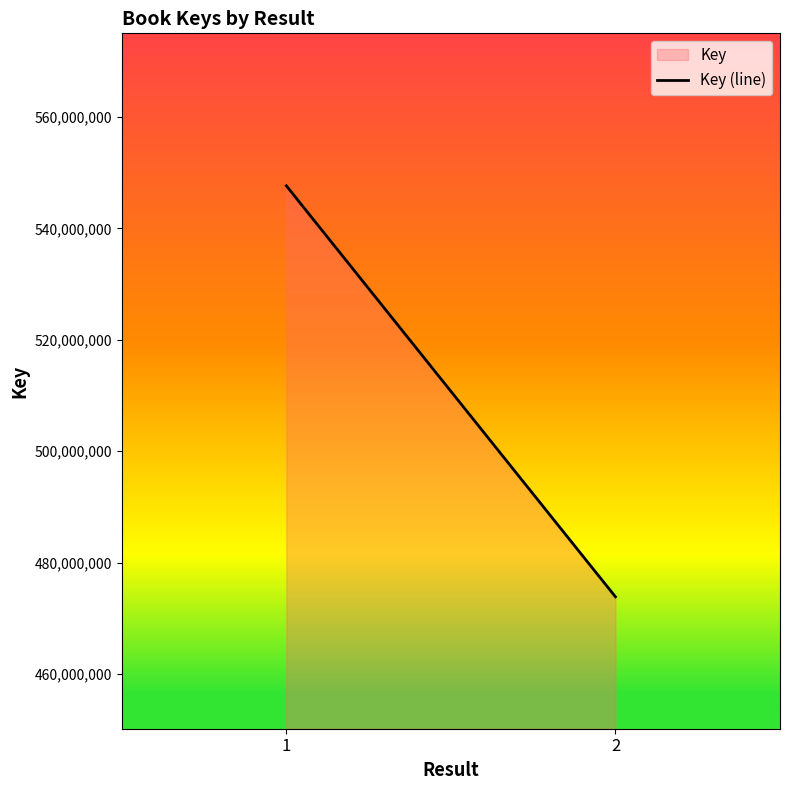

Rank the categories by value from highest to lowest.

1, 2